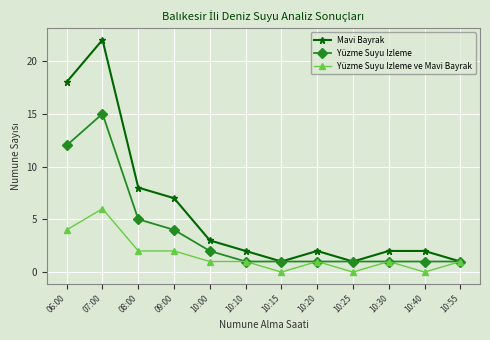

Where is Mavi Bayrak nearest to the value 11?

08:00